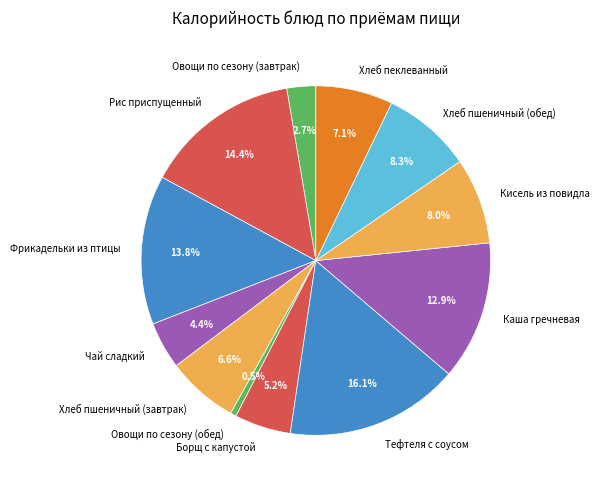

Combined, do Чай сладкий and Хлеб пшеничный (обед) account for over 50%?

No